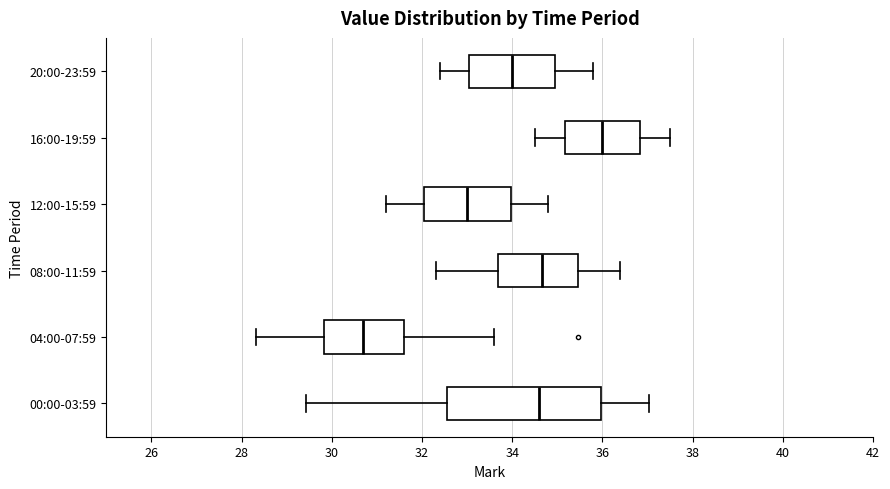

Which box has the furthest to the right median line?

16:00-19:59